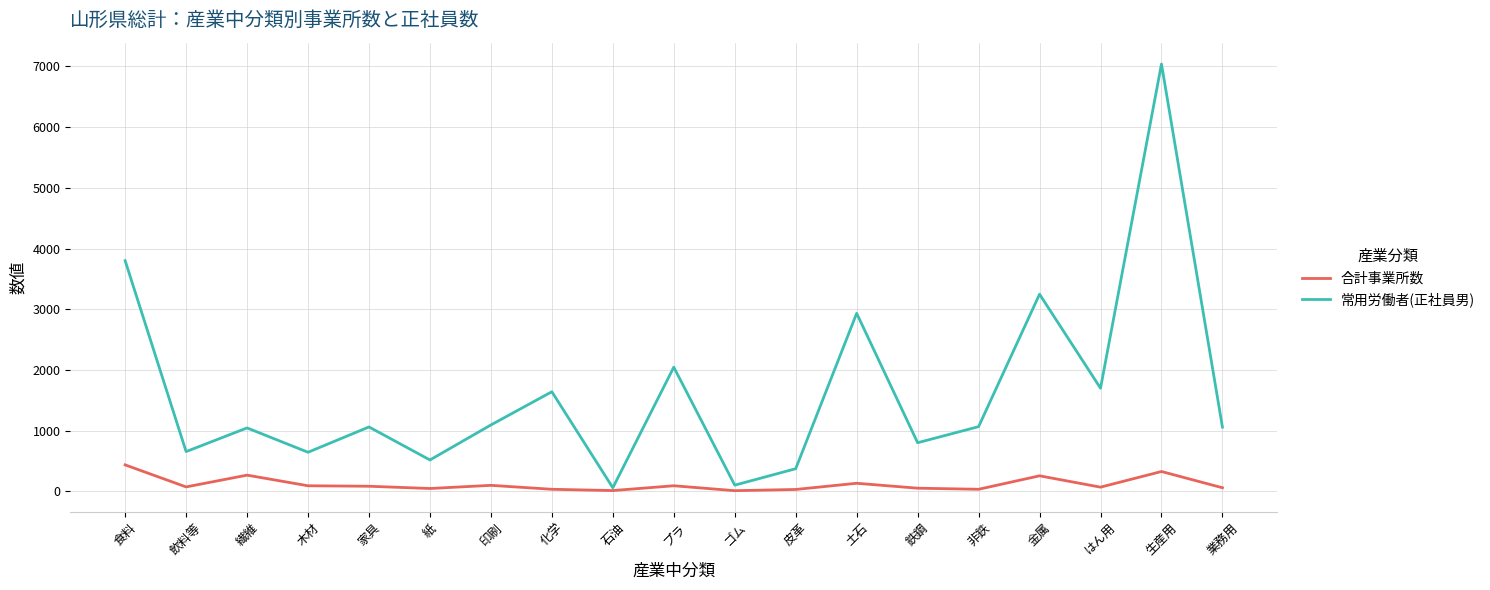

What is the maximum value shown in the chart?

7040